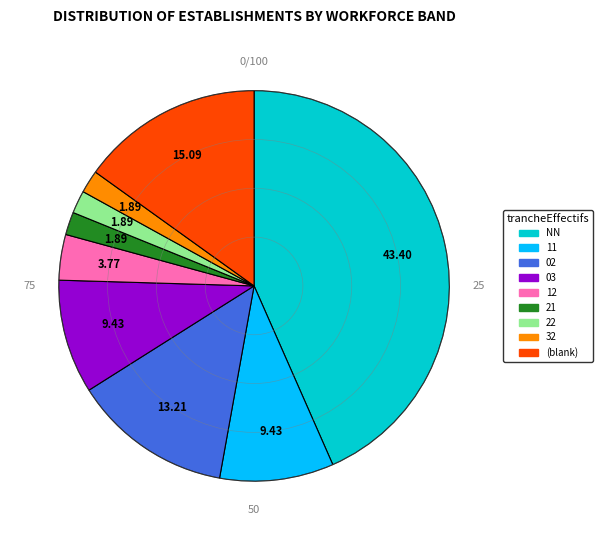

Is there a majority slice in this chart?

No